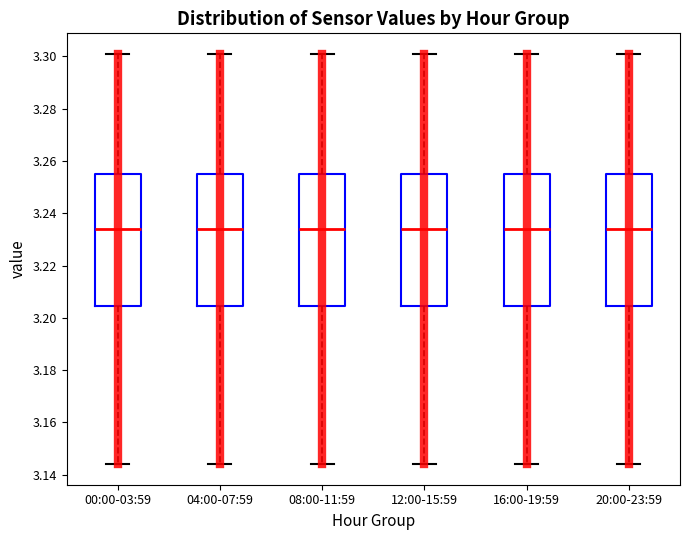

Reading left to right, transcribe this box plot: for each box, give where its median line is, the range the box spans, and where its two whiskers end, as read against the y-axis. The values are not printed on the chart, so give them approximately, as read against the axis.

00:00-03:59: median 3.234, box 3.204 to 3.256, whiskers 3.144 to 3.302
04:00-07:59: median 3.234, box 3.204 to 3.256, whiskers 3.144 to 3.302
08:00-11:59: median 3.234, box 3.204 to 3.256, whiskers 3.144 to 3.302
12:00-15:59: median 3.234, box 3.204 to 3.256, whiskers 3.144 to 3.302
16:00-19:59: median 3.234, box 3.204 to 3.256, whiskers 3.144 to 3.302
20:00-23:59: median 3.234, box 3.204 to 3.256, whiskers 3.144 to 3.302